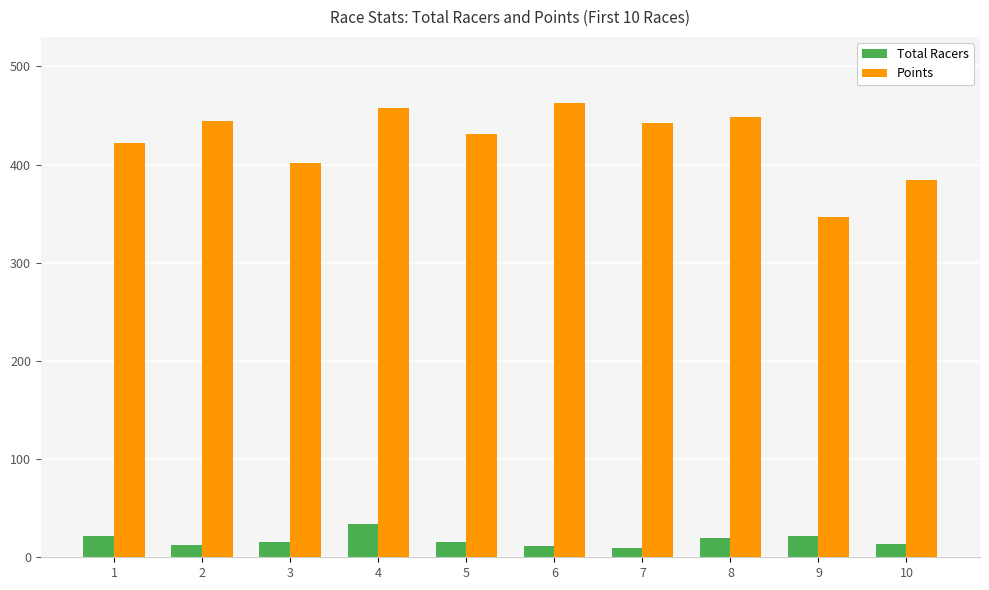

Which category has the highest value in the Total Racers series?

4